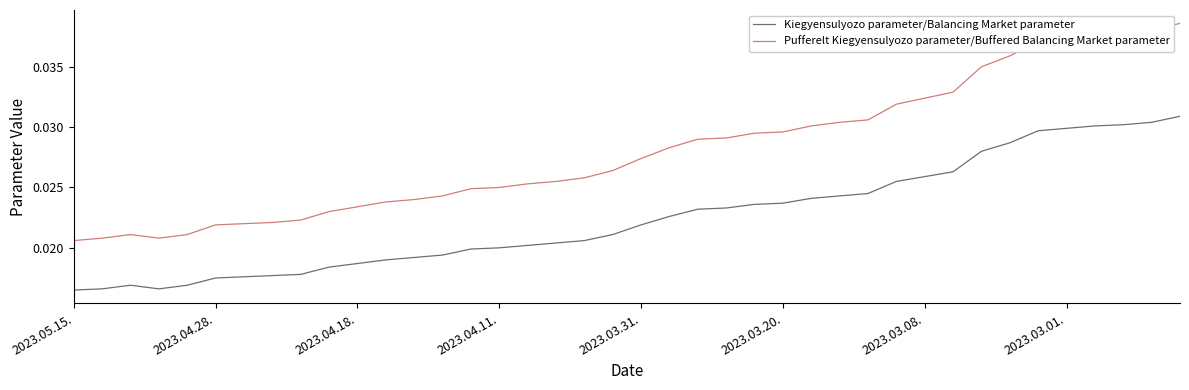

Which series has the largest range (max minus min)?

Pufferelt Kiegyensulyozo parameter/Buffered Balancing Market parameter